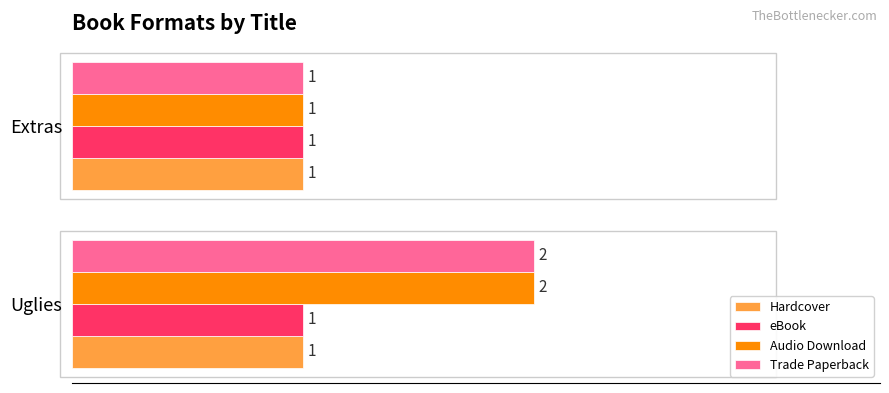

What is the sum of all Trade Paperback values?

3